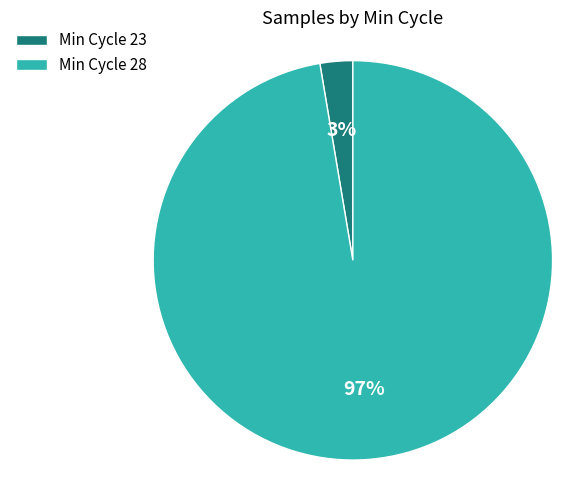

The Min Cycle 23 slice represents 10% of the pie. True or false?

False